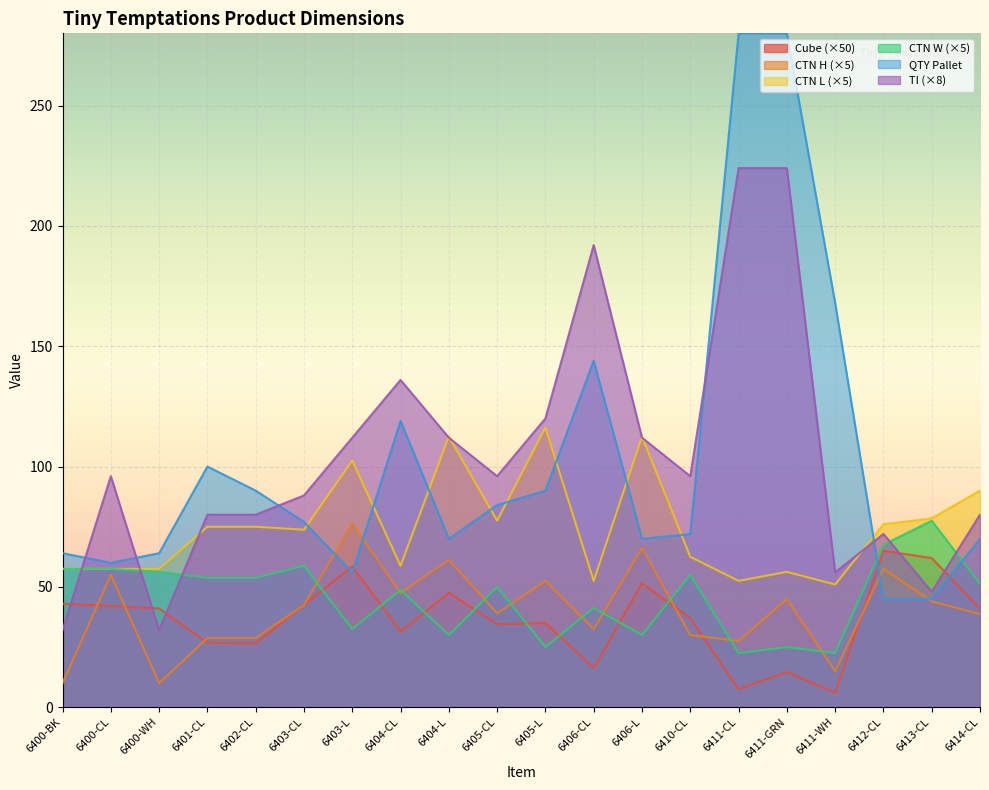

What is the lowest value of the Cube series?

6.0